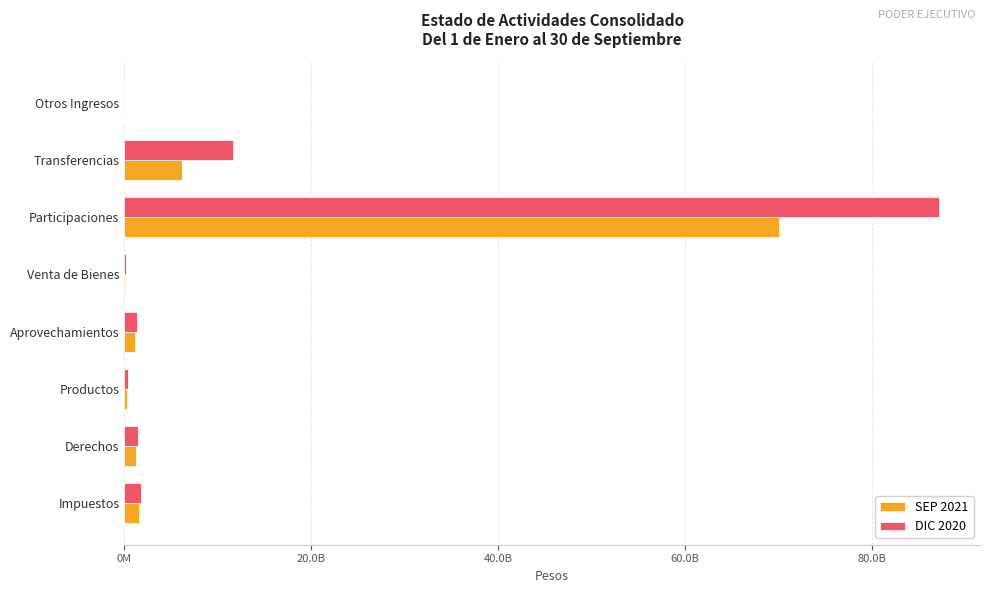

What are all the series names shown in the legend?

SEP 2021, DIC 2020